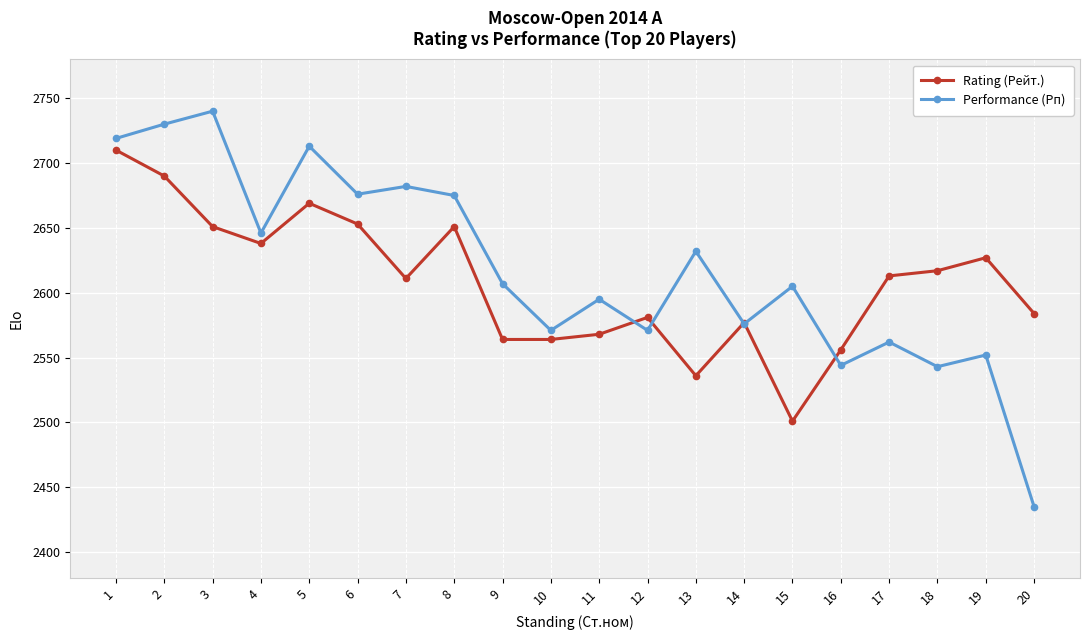

What is the difference between the maximum and second lowest values in the Rating (Рейт.) series?

174